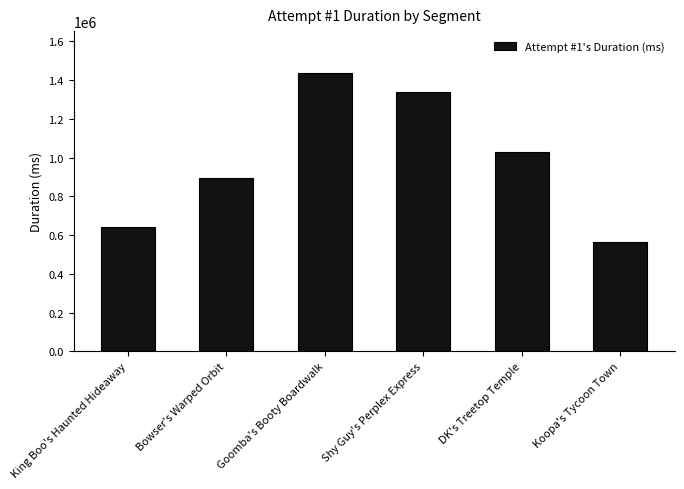

The value at Bowser's Warped Orbit is 895325. True or false?

True